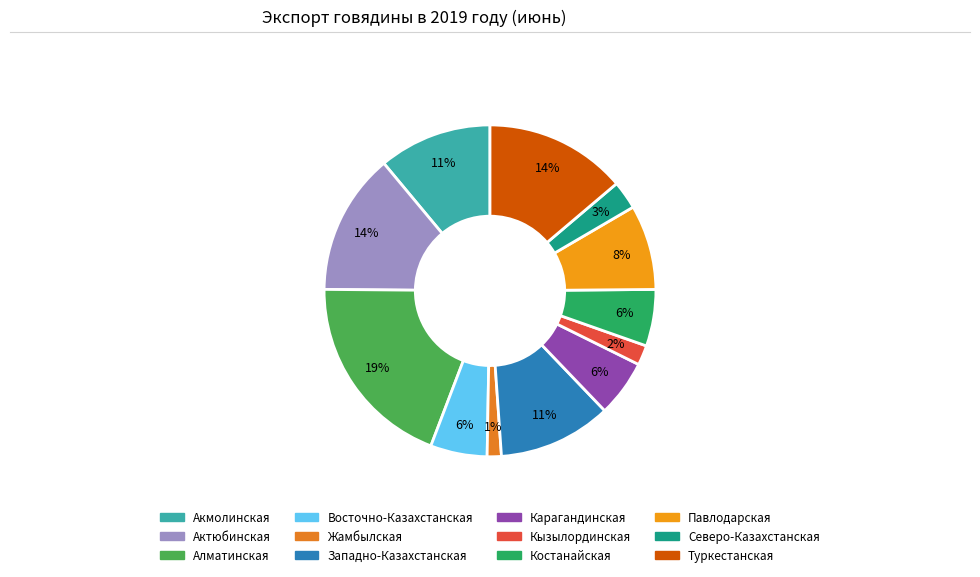

True or false: Кызылординская accounts for 2% of the total.

True